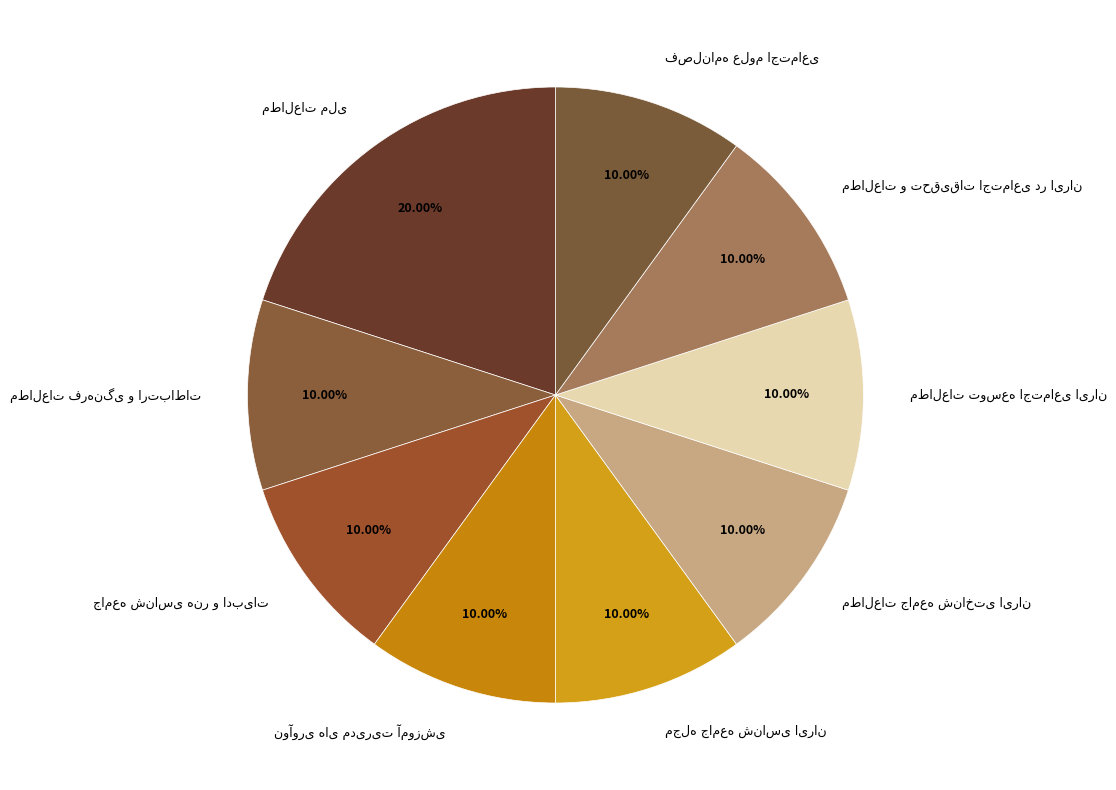

Does any single category account for the majority?

No